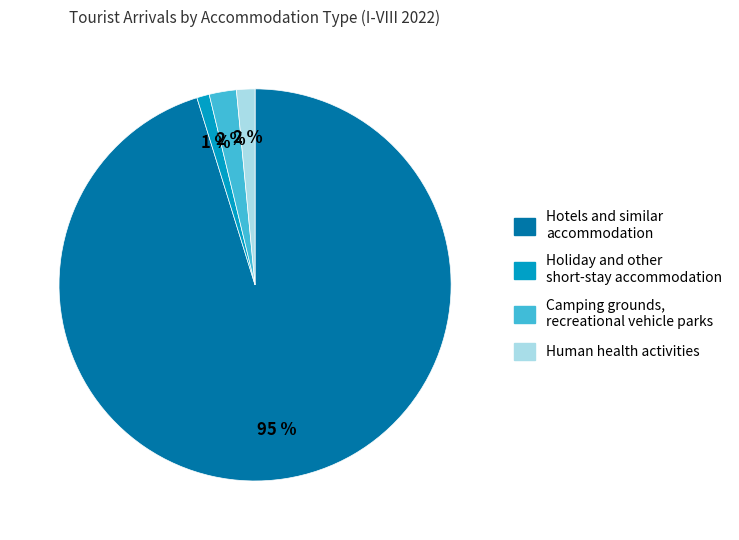

To the nearest percent, what is the difference between the largest and smallest slice percentages?

94%